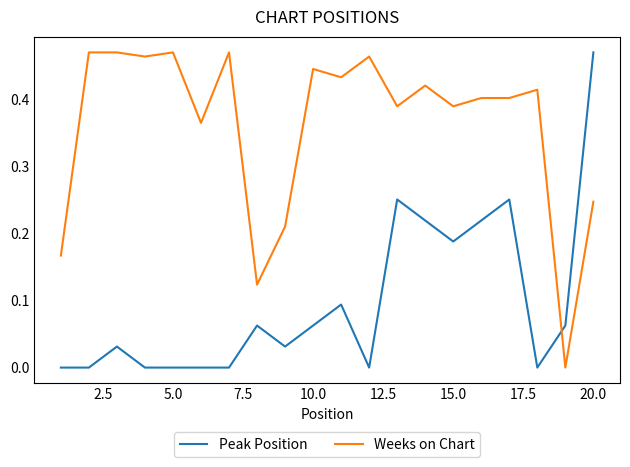

How many times do Weeks on Chart and Peak Position cross each other?

1